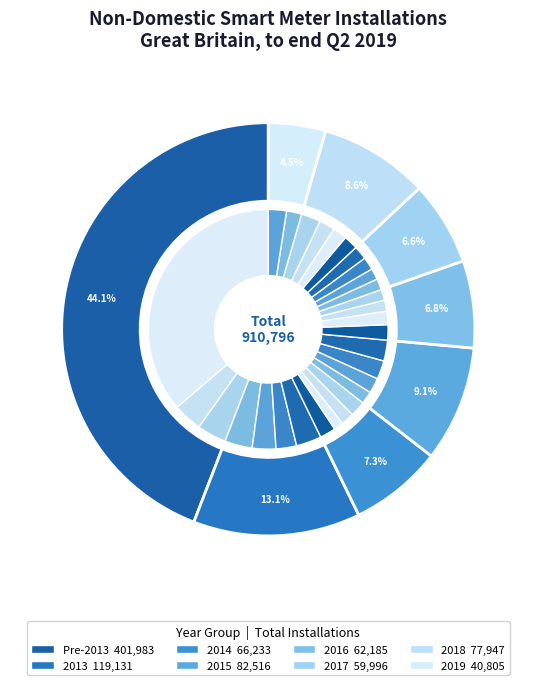

Combined, what portion of the pie is Q4 2016 and Q3 2014?

3.2%